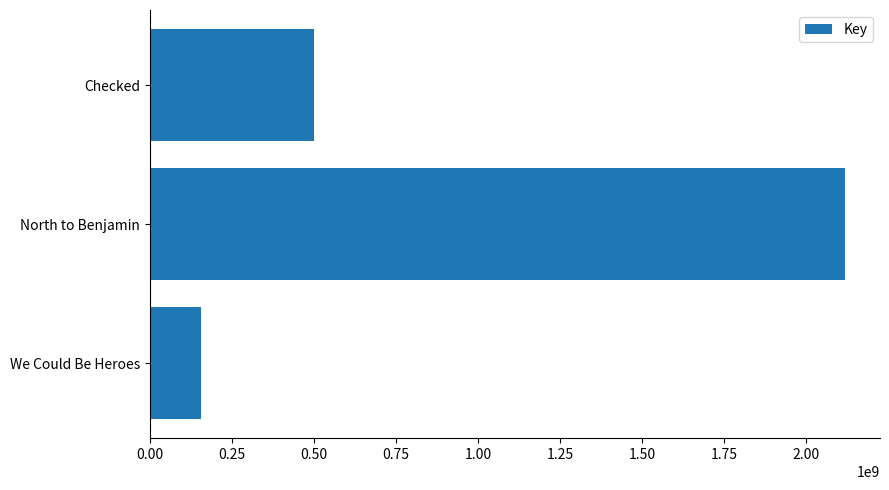

Does the chart contain stacked bars?

No